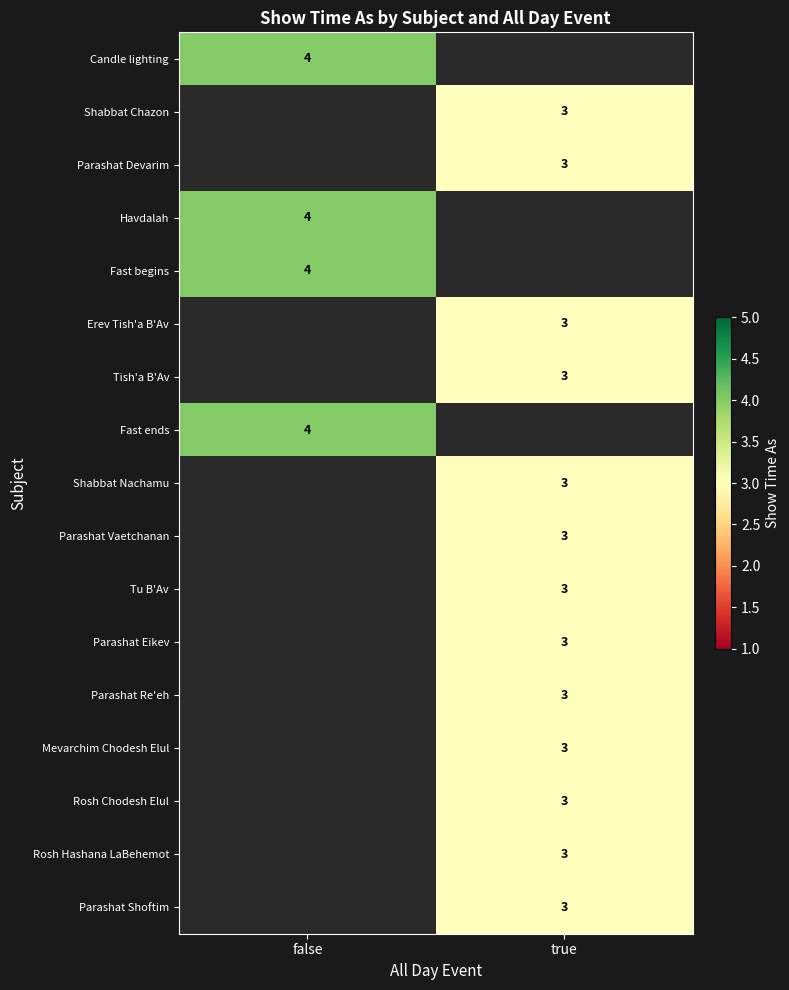

True or false: Mevarchim Chodesh Elul has a value of 3 at true.

True